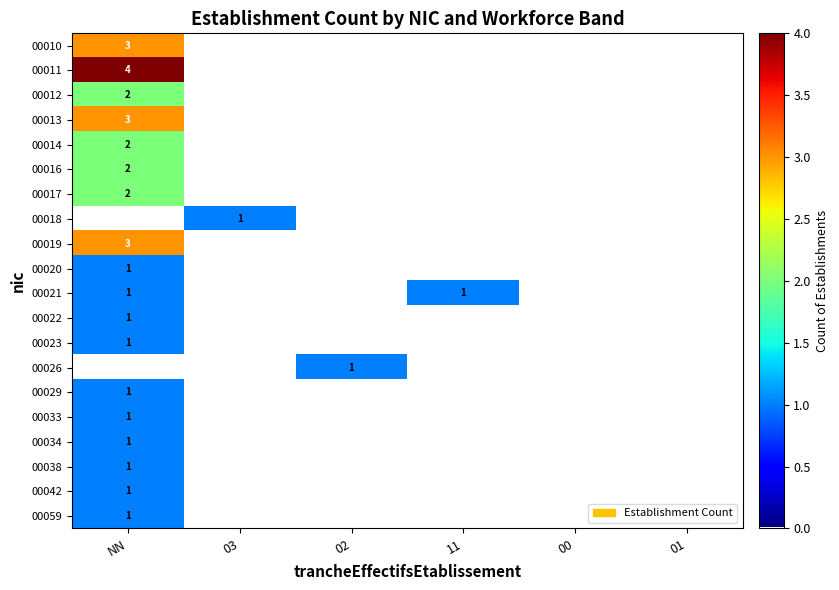

The 00016 series shows 2 at NN. True or false?

True